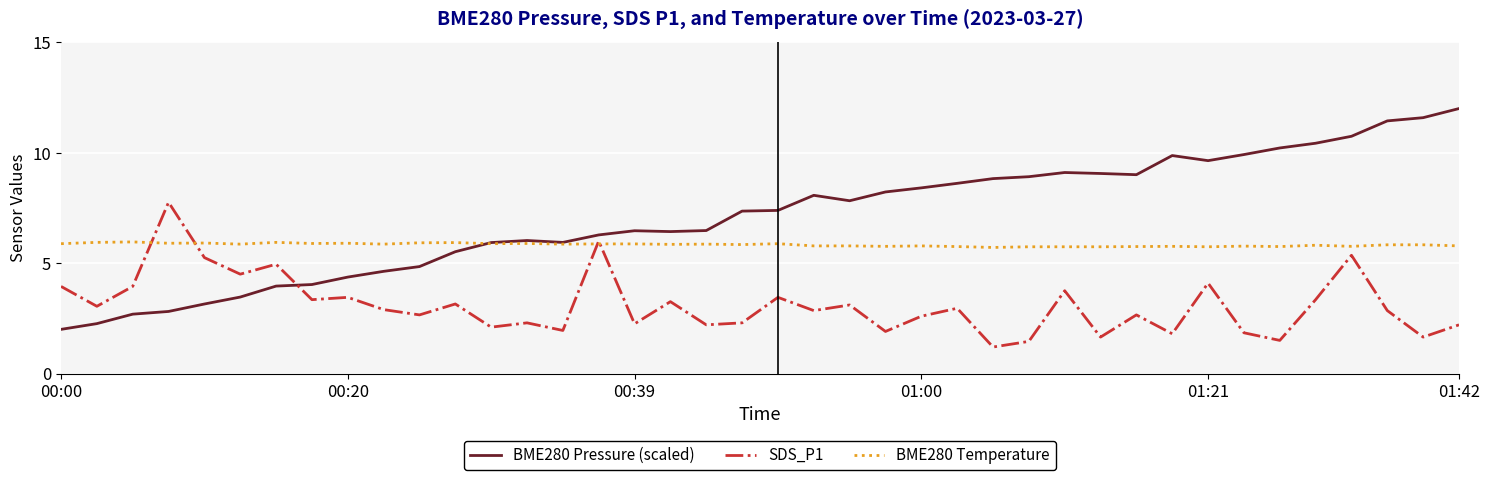

What is the greatest value displayed?

12.0